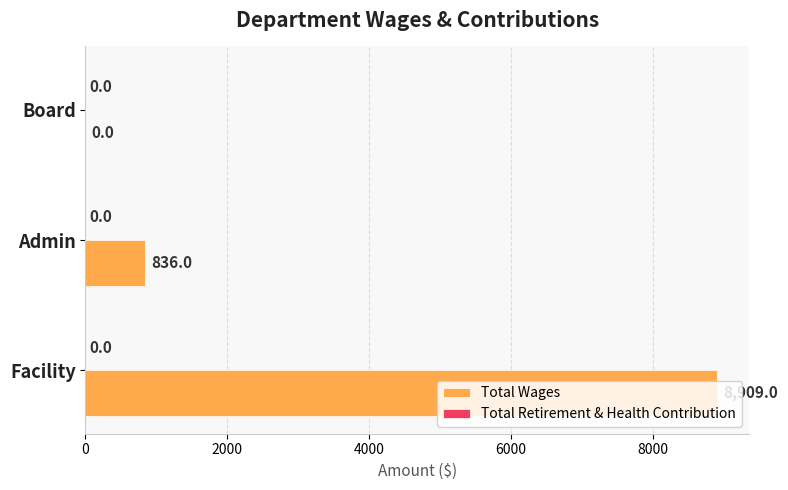

Approximately how many times larger is the value at Facility compared to Admin?

10.7